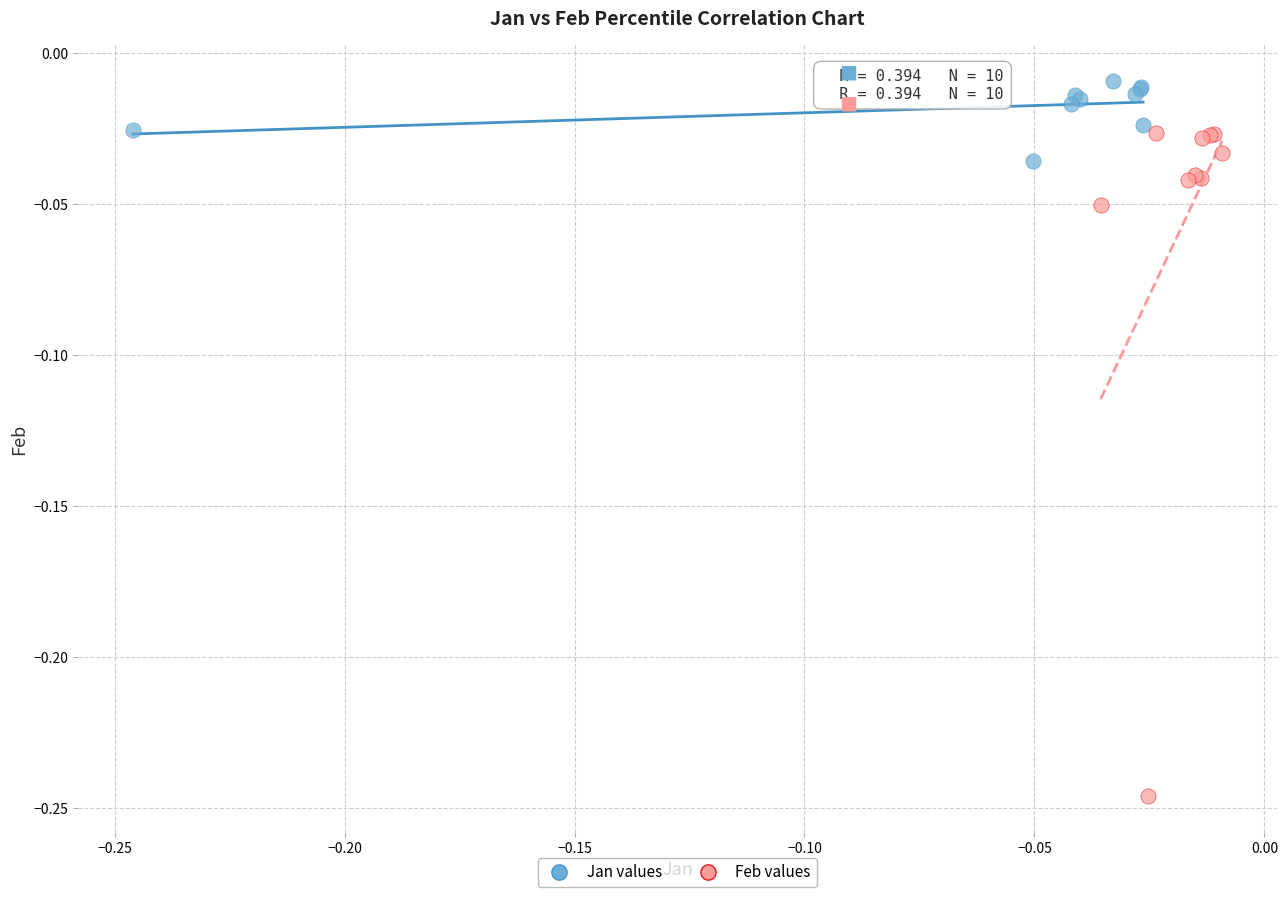

Which series reaches the maximum Y coordinate?

Jan values